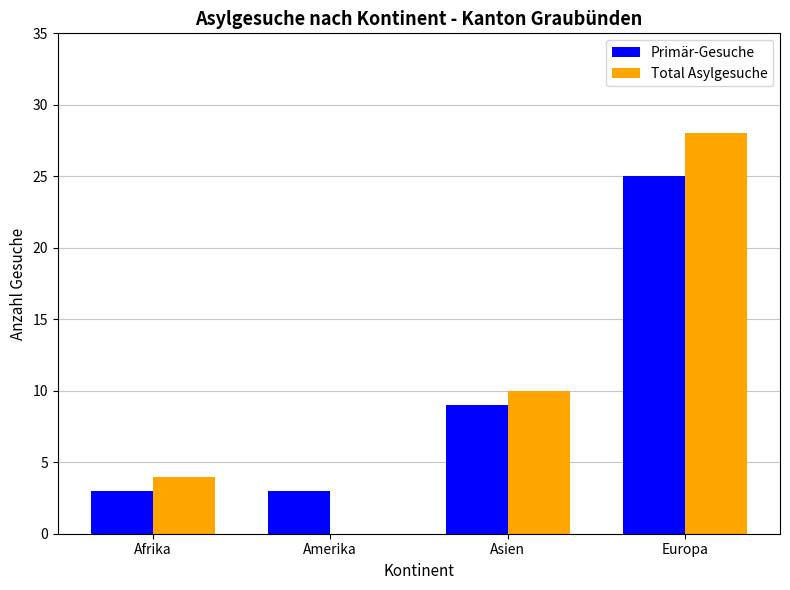

The Primär-Gesuche series shows 3 at Amerika. True or false?

True